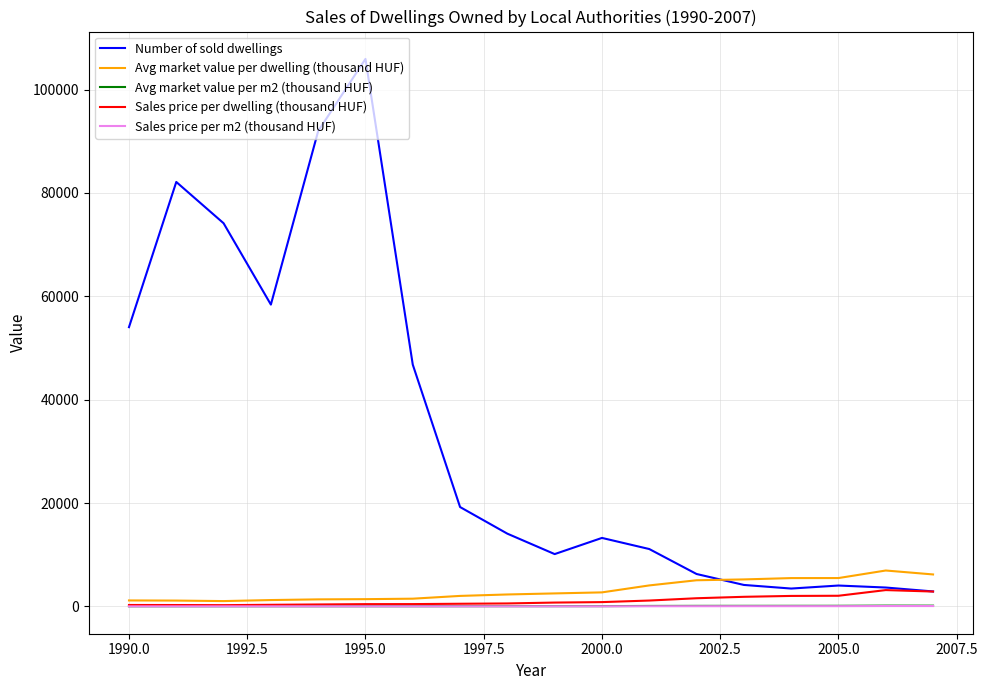

Which series has the largest total across all categories?

Number of sold dwellings